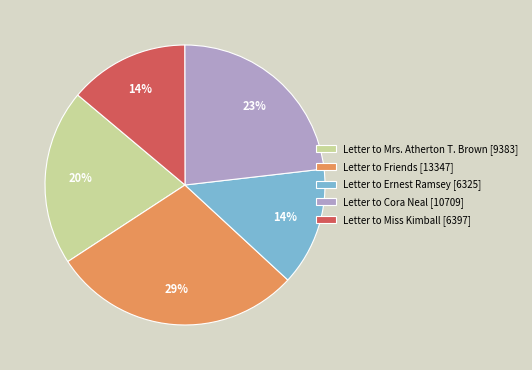

Do Letter to Ernest Ramsey and Letter to Mrs. Atherton T. Brown together represent more than half of the pie?

No